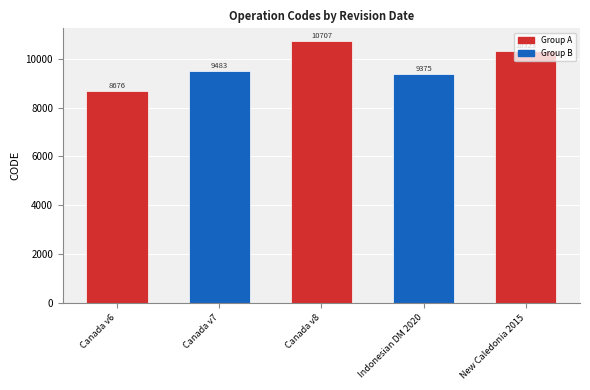

At which label is the value closest to 9691?

Canada v7